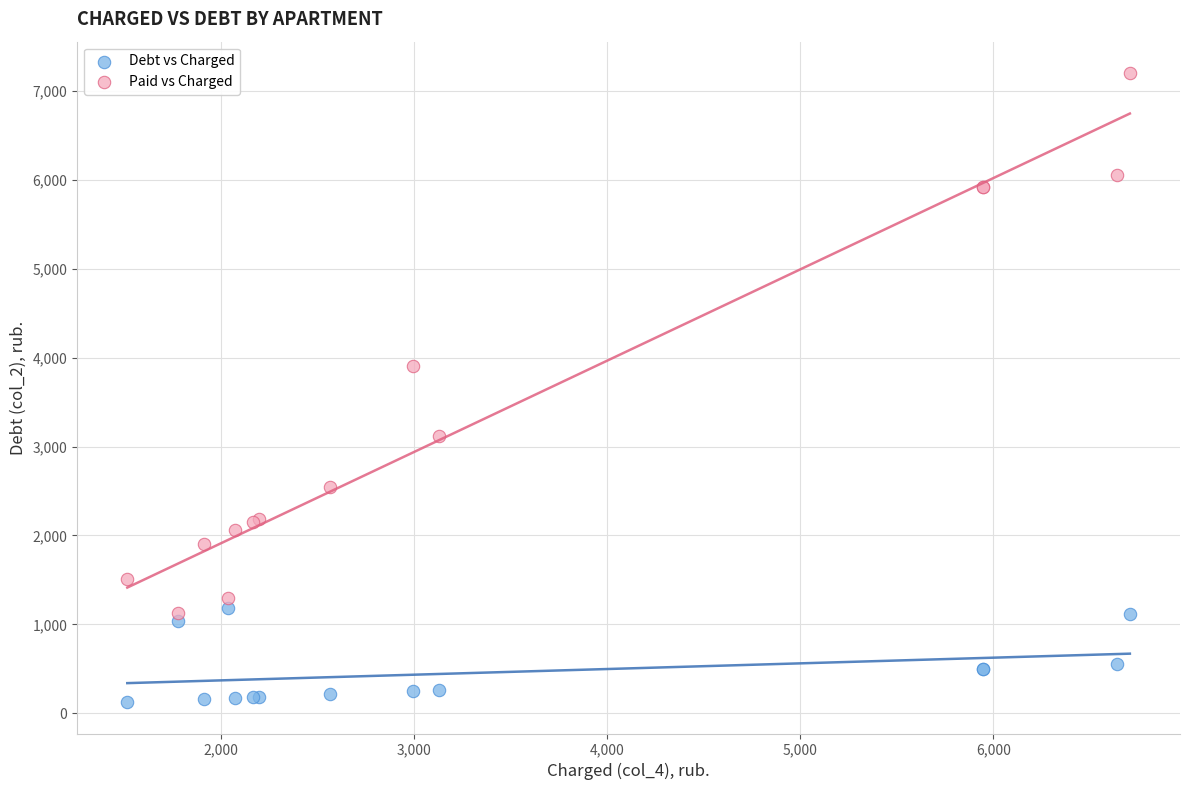

In the Paid vs Charged series, what Y value is closest to 4167?

3906.6